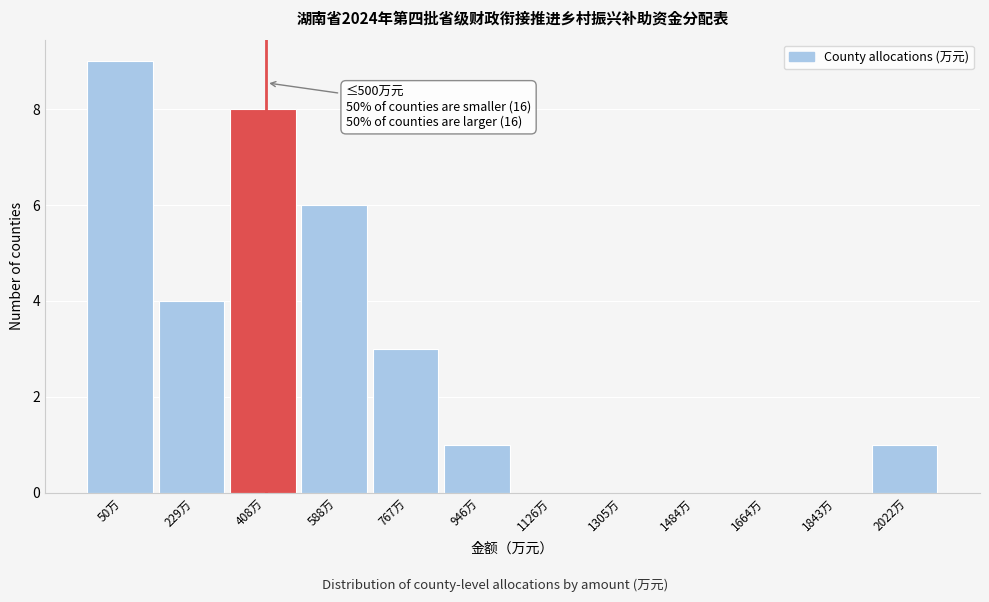

Reading right to left, what are all the values shown in this chart?

2022万=1	1843万=0	1664万=0	1484万=0	1305万=0	1126万=0	946万=1	767万=3	588万=6	408万=8	229万=4	50万=9